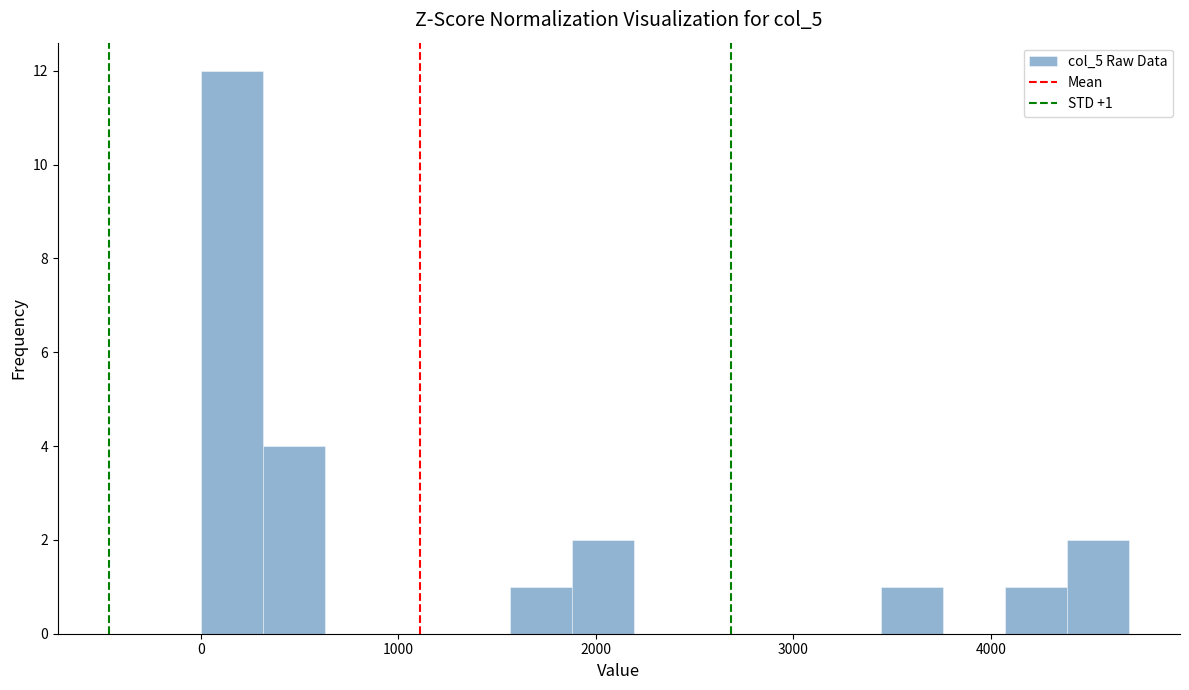

Read against the x-axis, roughly where is the centre of the tallest bar?

200